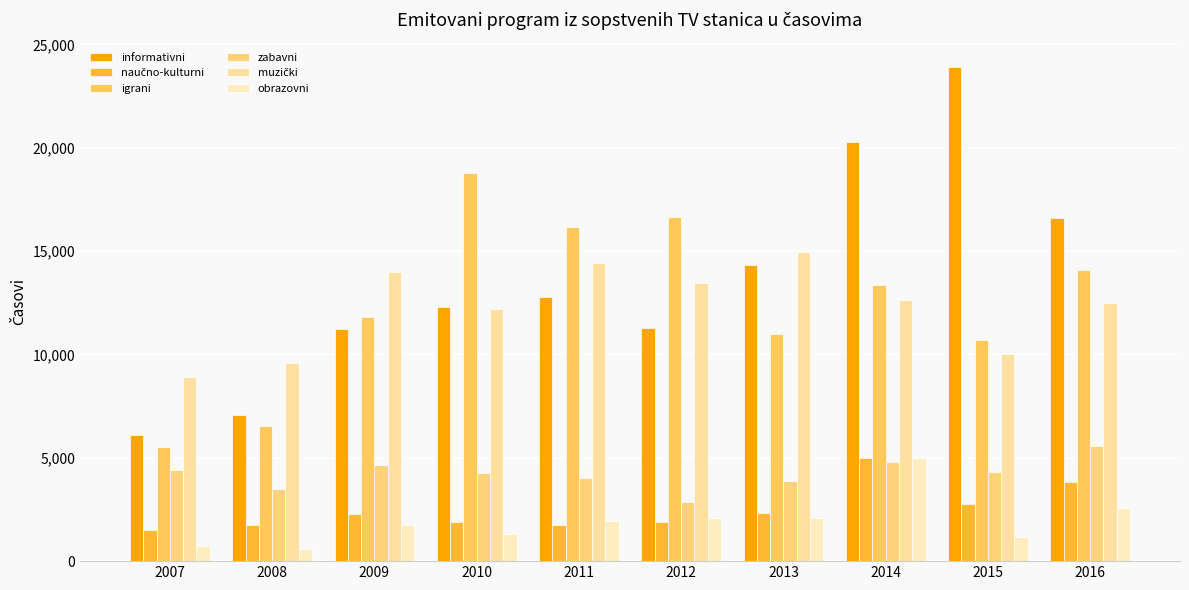

The naučno-kulturni series shows 1750 at 2011. True or false?

True